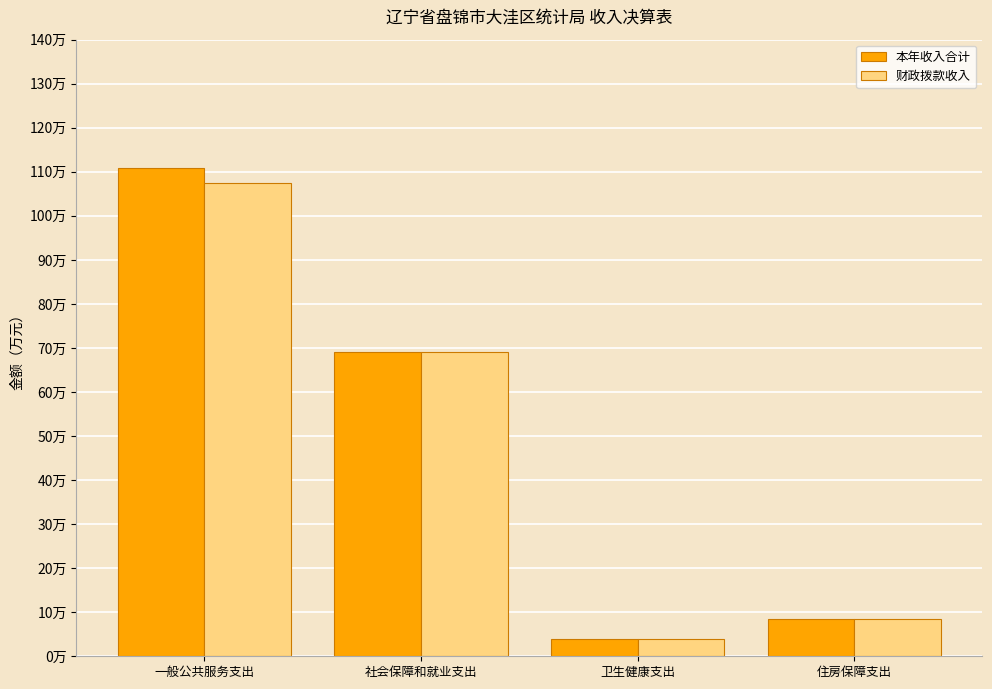

At which label does 本年收入合计 first exceed 69?

一般公共服务支出